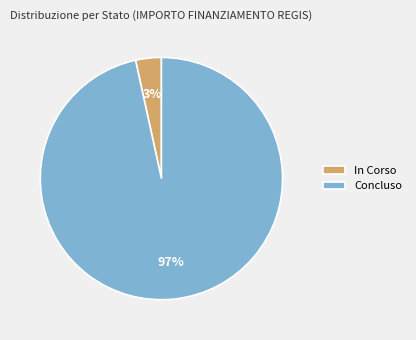

Is the sum of In Corso and Concluso greater than half?

Yes